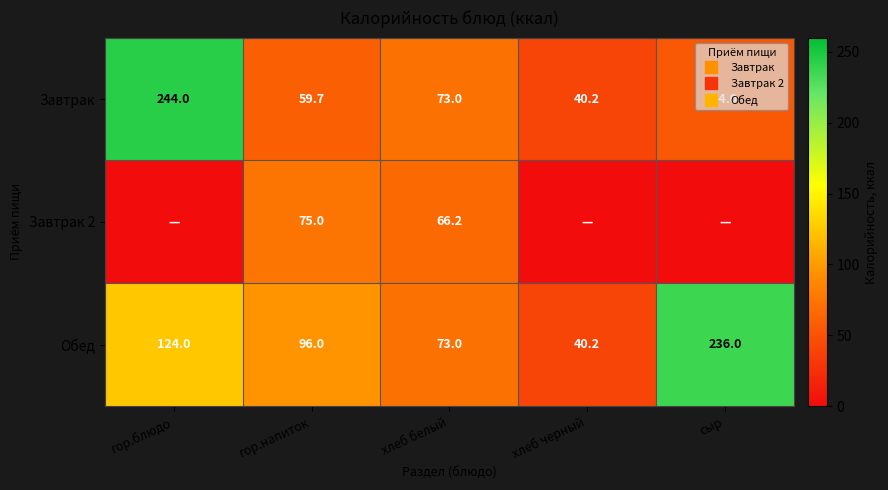

Which series has the largest range (max minus min)?

Завтрак